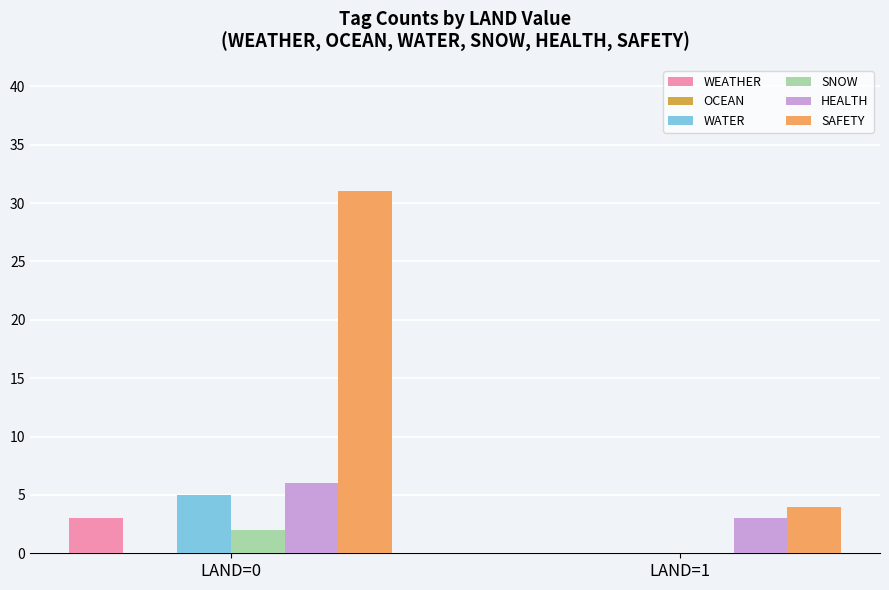

How many groups of bars are there?

2